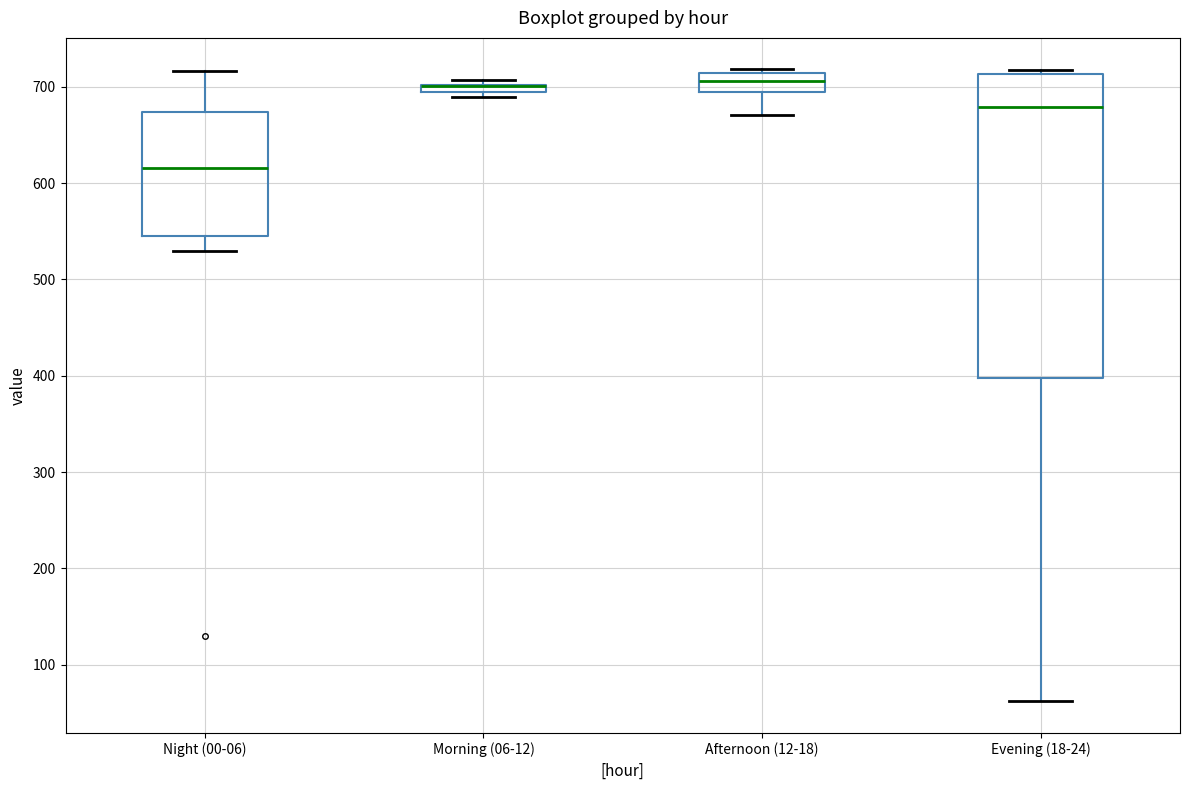

Comparing the boxes themselves (not the whiskers), which one is the tallest?

Evening (18-24)